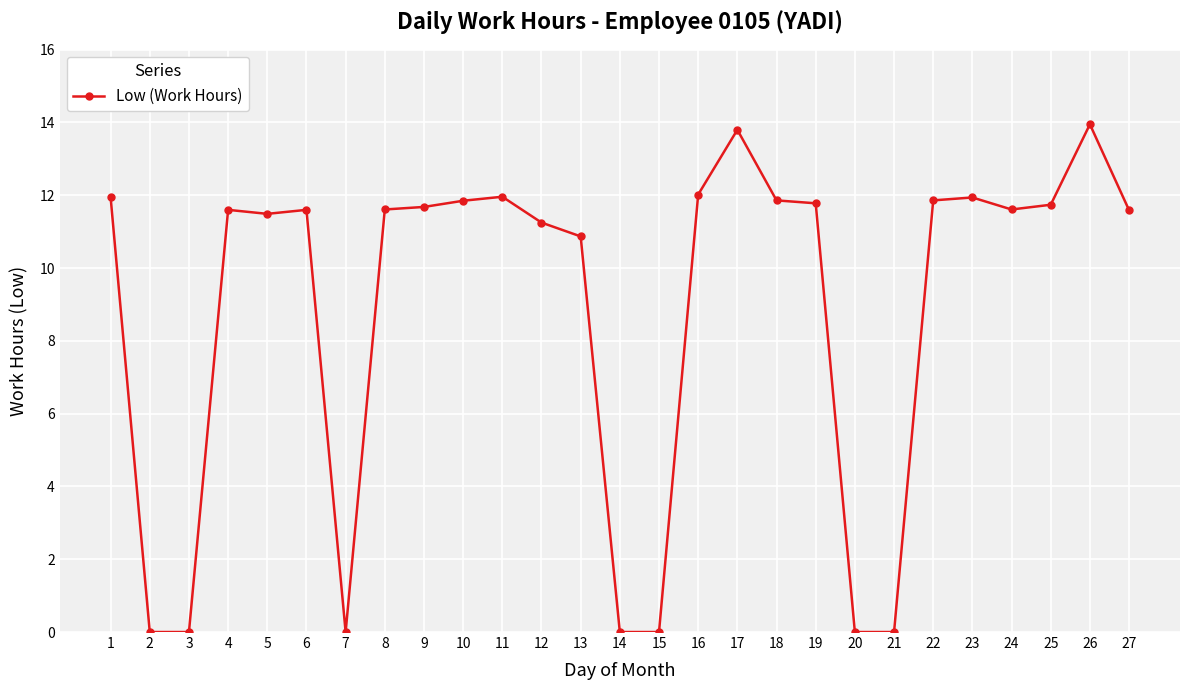

What is the sum of all values?

238.0